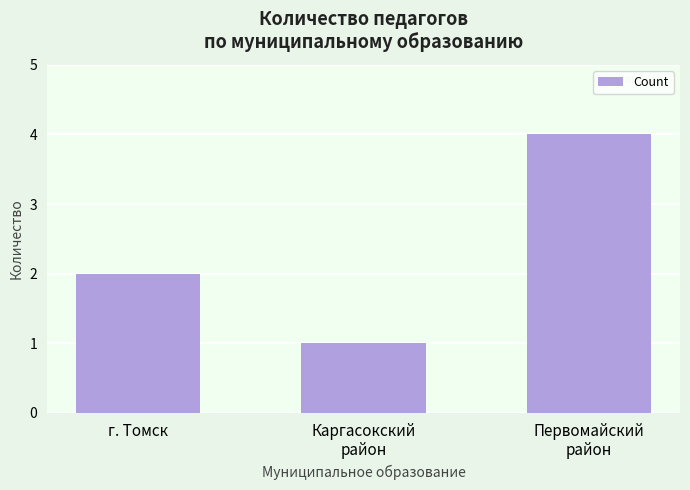

Reading left to right, transcribe all the data shown in this chart.

2	1	4